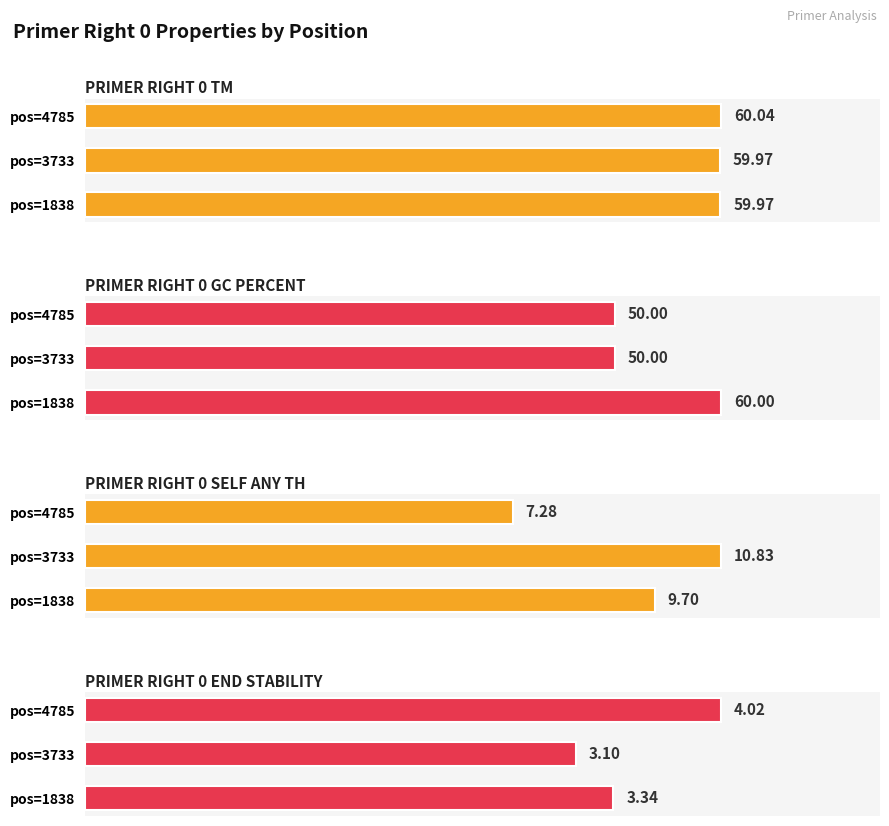

The value of PRIMER_RIGHT_0_TM at pos=1838 is 34.5. True or false?

False